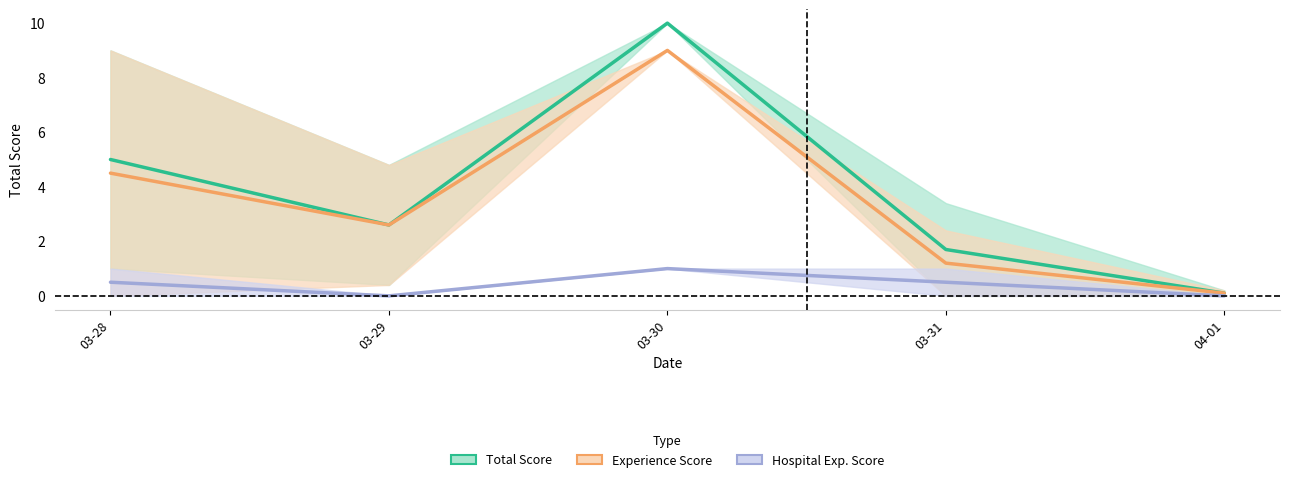

What is the maximum value shown in the chart?

10.0